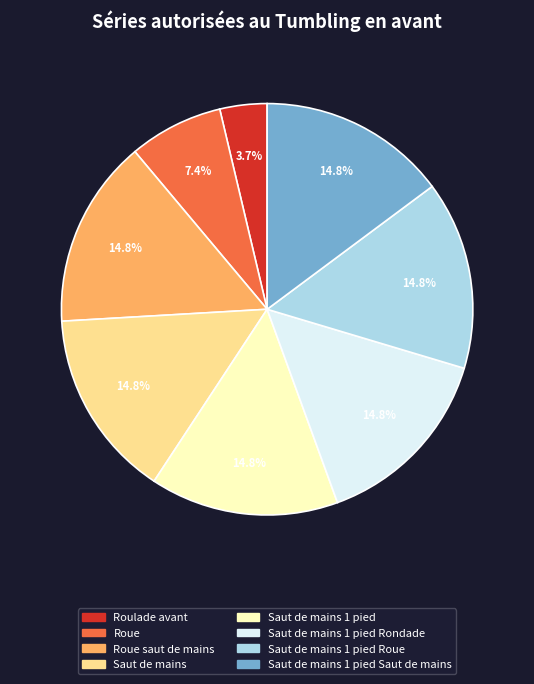

Is there any slice that represents more than half of the pie?

No